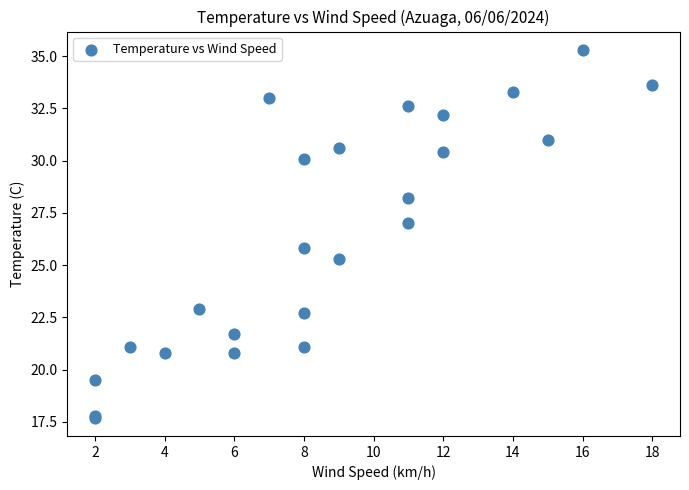

What Y value in the scatter plot is closest to 26?

25.8